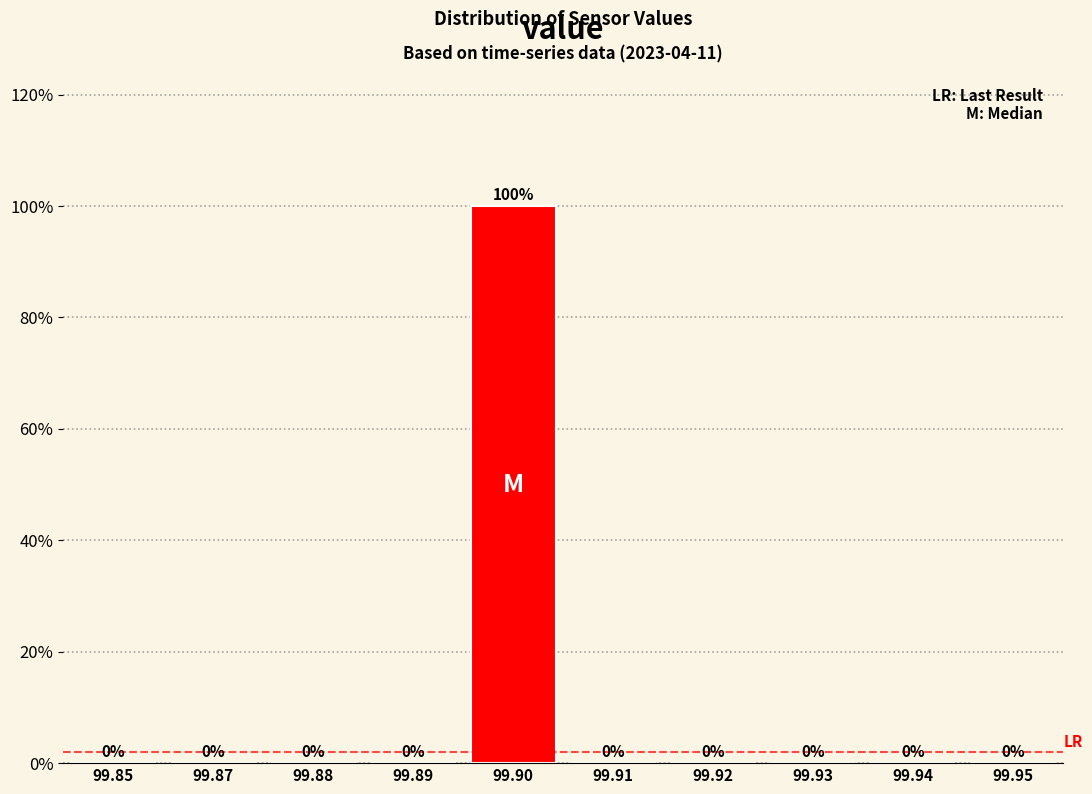

Reading right to left, what are all the values shown in this chart?

99.95=0	99.94=0	99.93=0	99.92=0	99.91=0	99.90=100	99.89=0	99.88=0	99.87=0	99.85=0